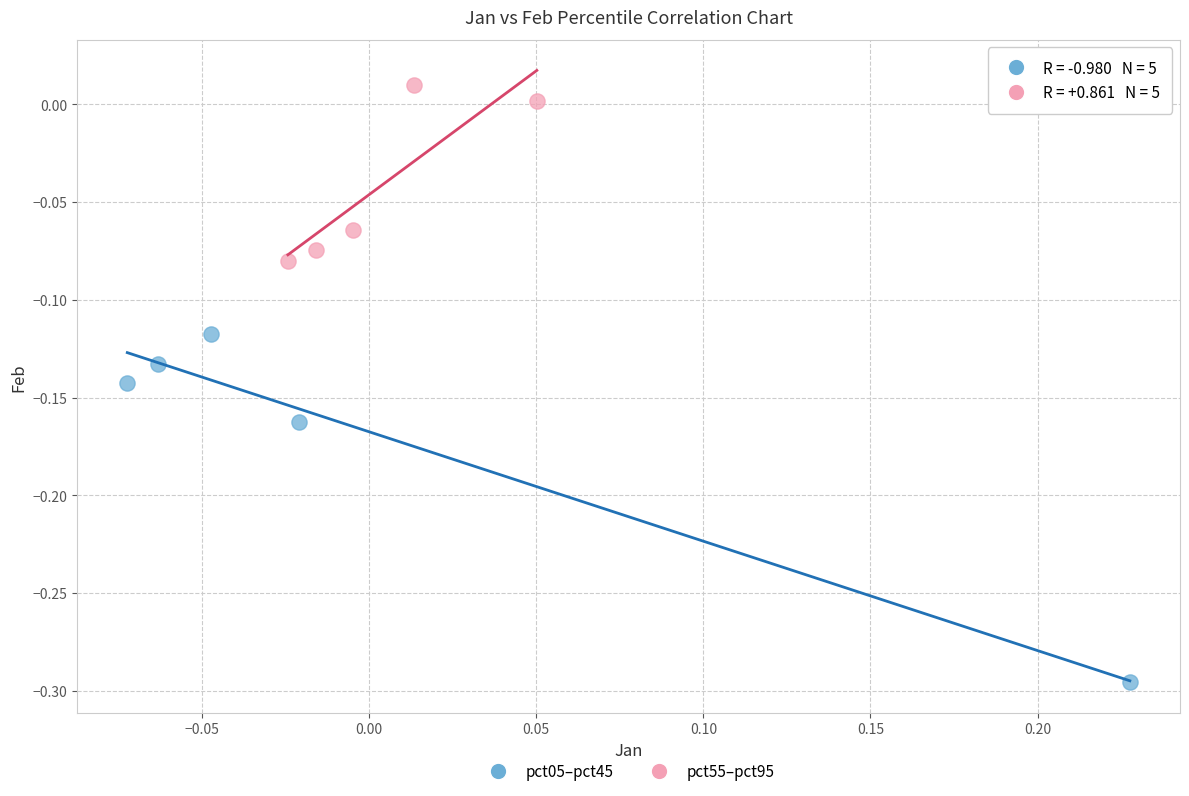

Which series has the largest Y range (max minus min)?

pct05–pct45